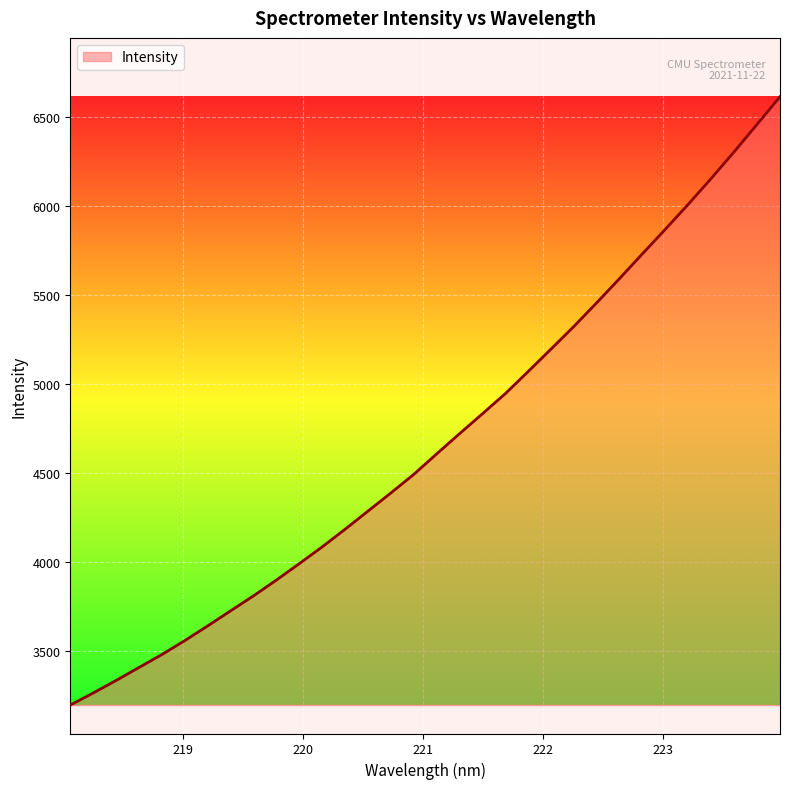

What is the minimum value shown in the chart?

3195.5